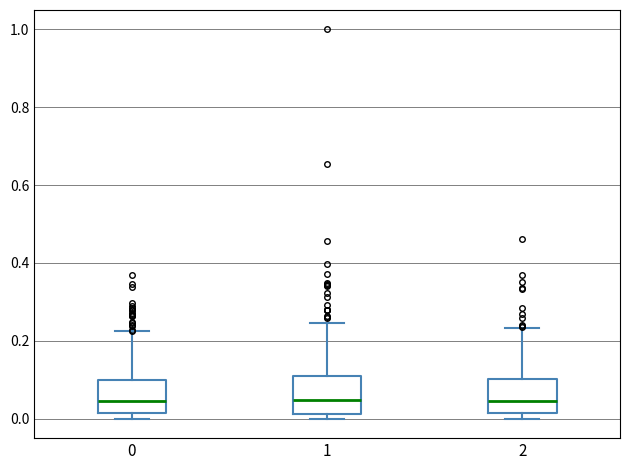

Where is the upper edge of the box at x = 1 on the y-axis? The values are not printed on the chart, so give them approximately, as read against the axis.

0.10